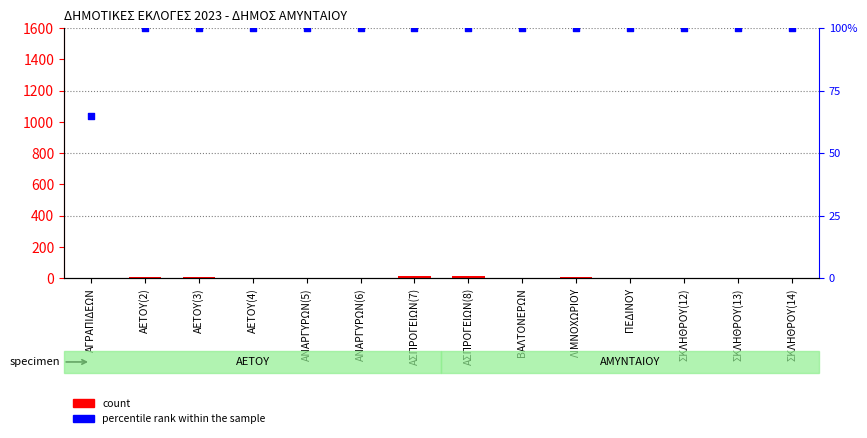

Is the value of percentile rank within the sample at ΣΚΛΗΘΡΟΥ(13) greater than the value of count at ΑΕΤΟΥ(4)?

Yes